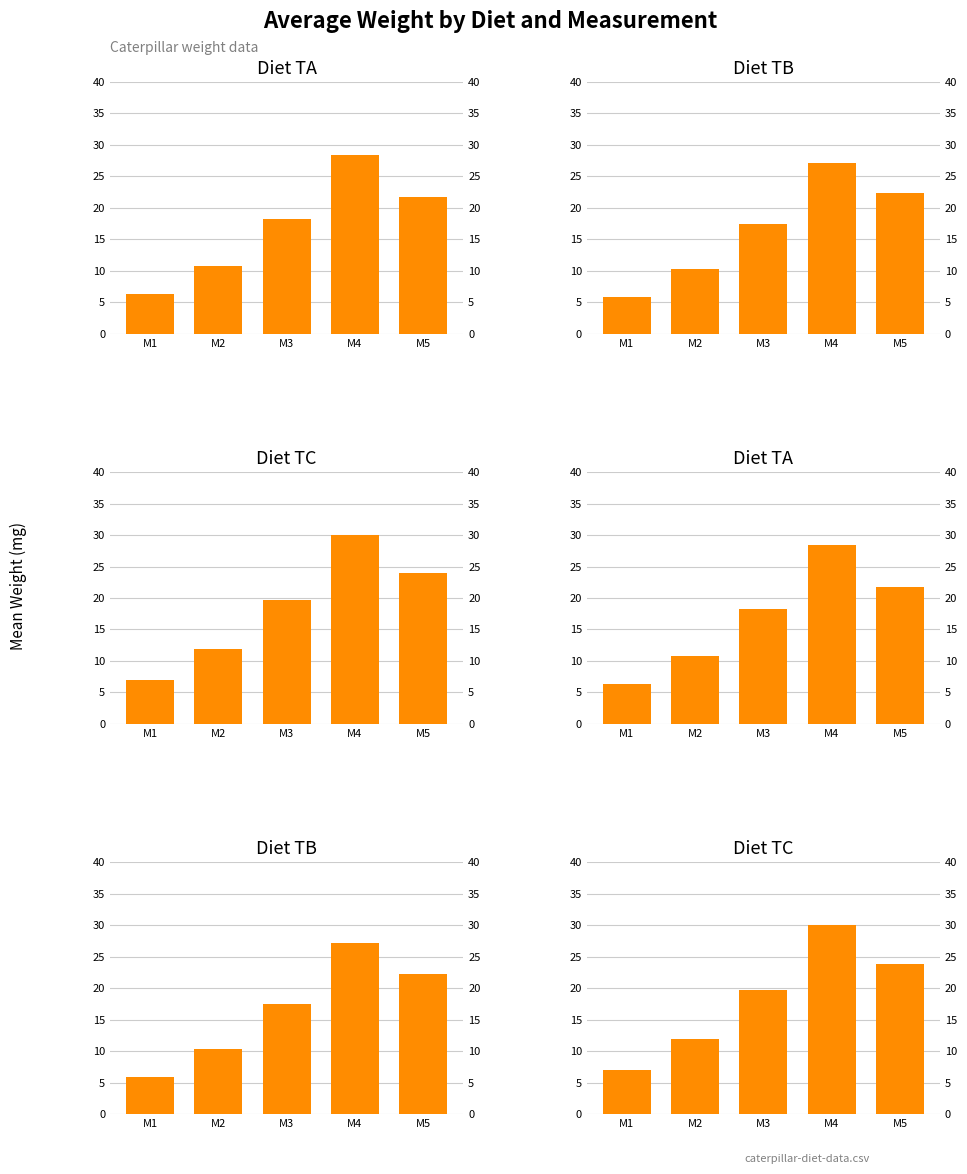

What is the maximum value shown in the chart?

30.1